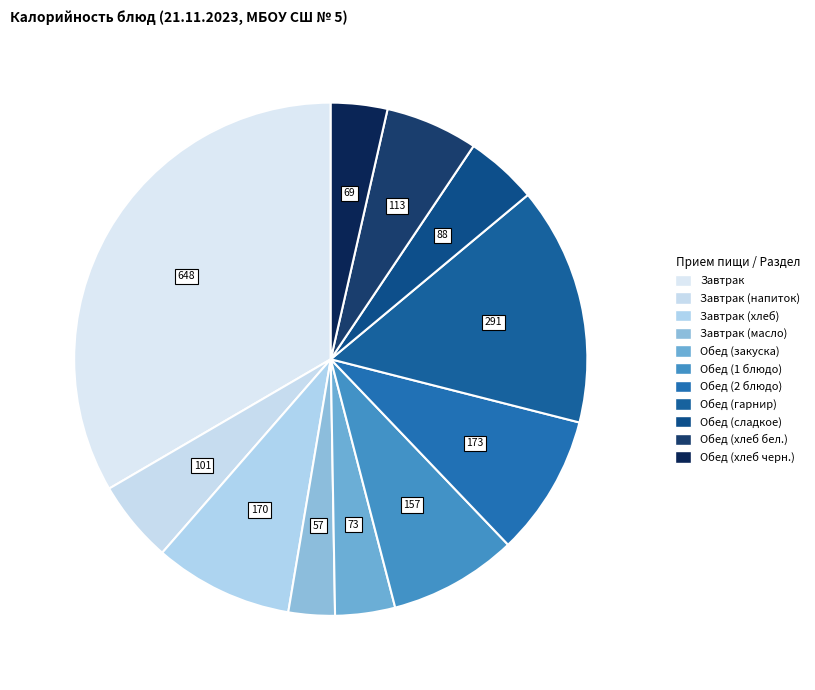

Rank the categories by value from highest to lowest.

Завтрак, Обед (гарнир), Обед (2 блюдо), Завтрак (хлеб), Обед (1 блюдо), Обед (хлеб бел.), Завтрак (напиток), Обед (сладкое), Обед (закуска), Обед (хлеб черн.), Завтрак (масло)